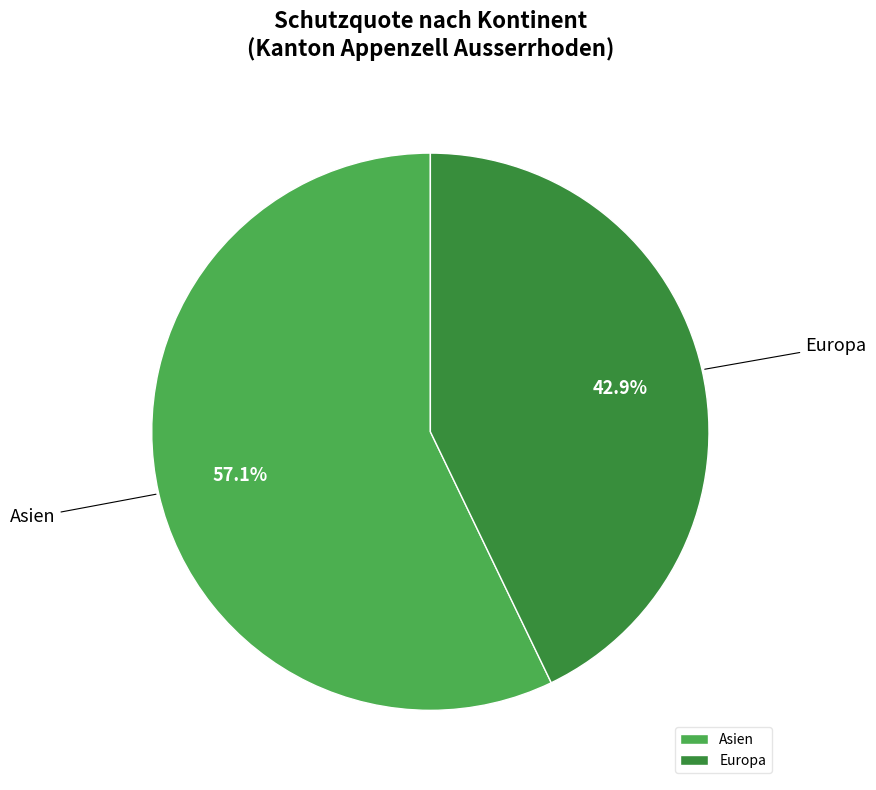

Between Asien and Europa, which is larger?

Asien